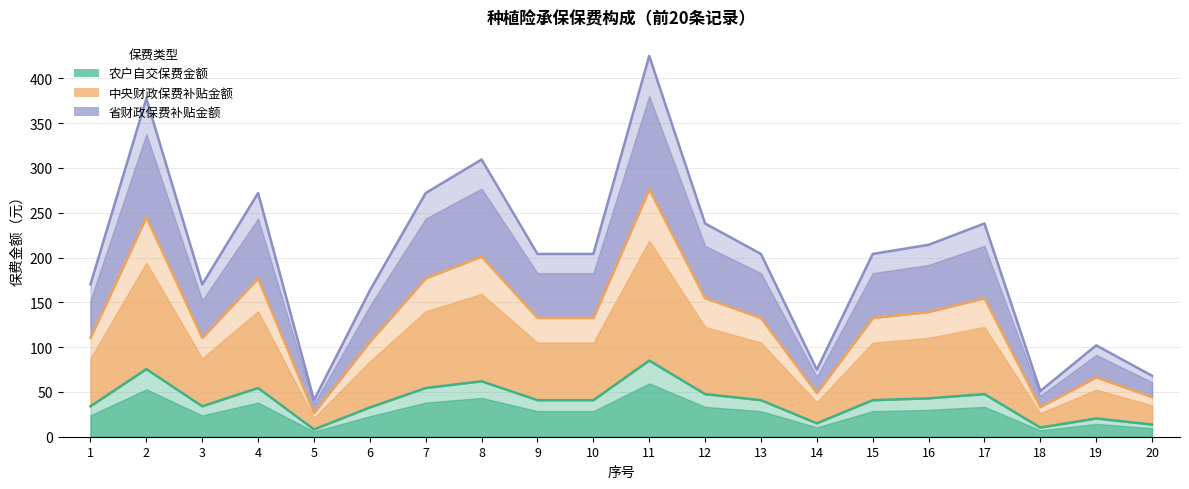

At which label does 农户自交保费金额 reach its peak?

11